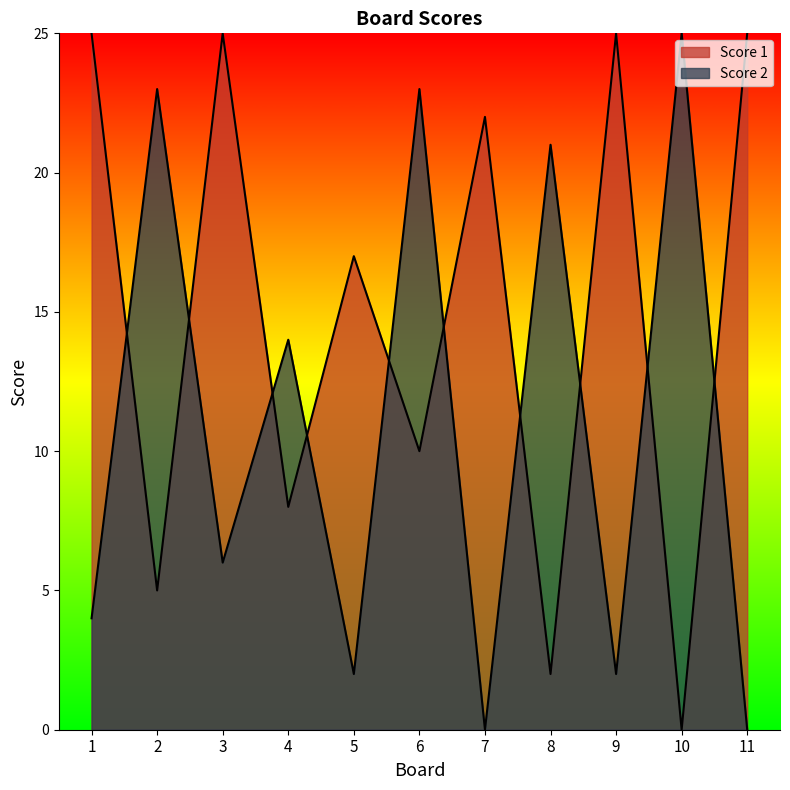

Where is Score 2 nearest to the value 12?

4